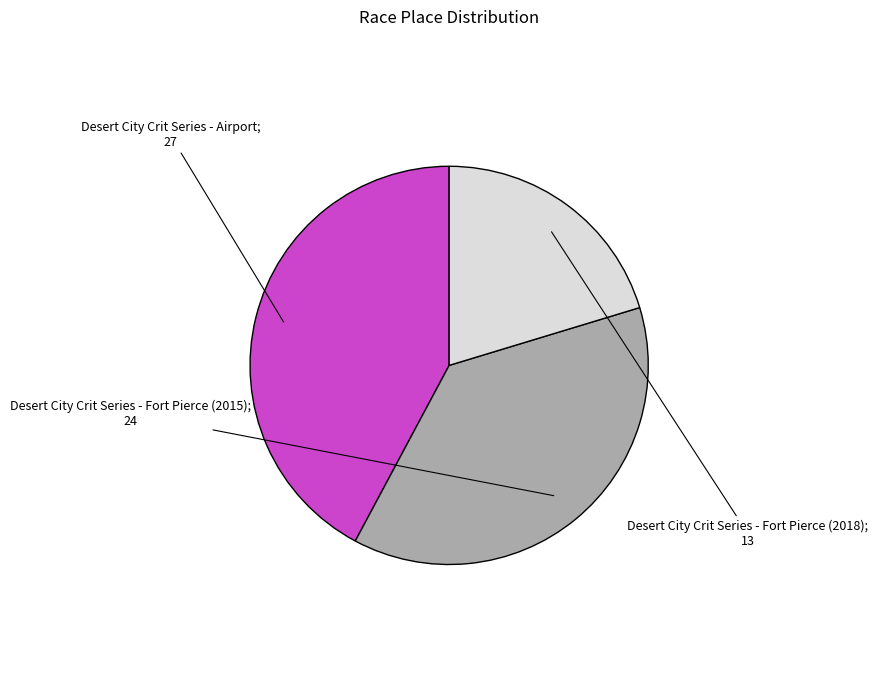

Is there any slice that represents more than half of the pie?

No